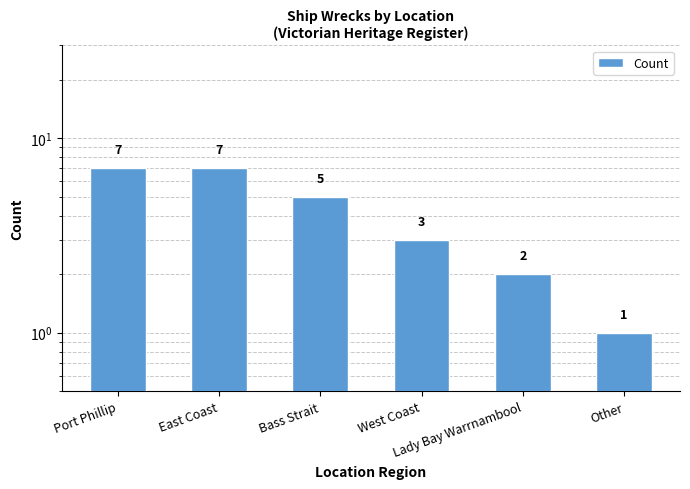

What position from the right is East Coast?

5